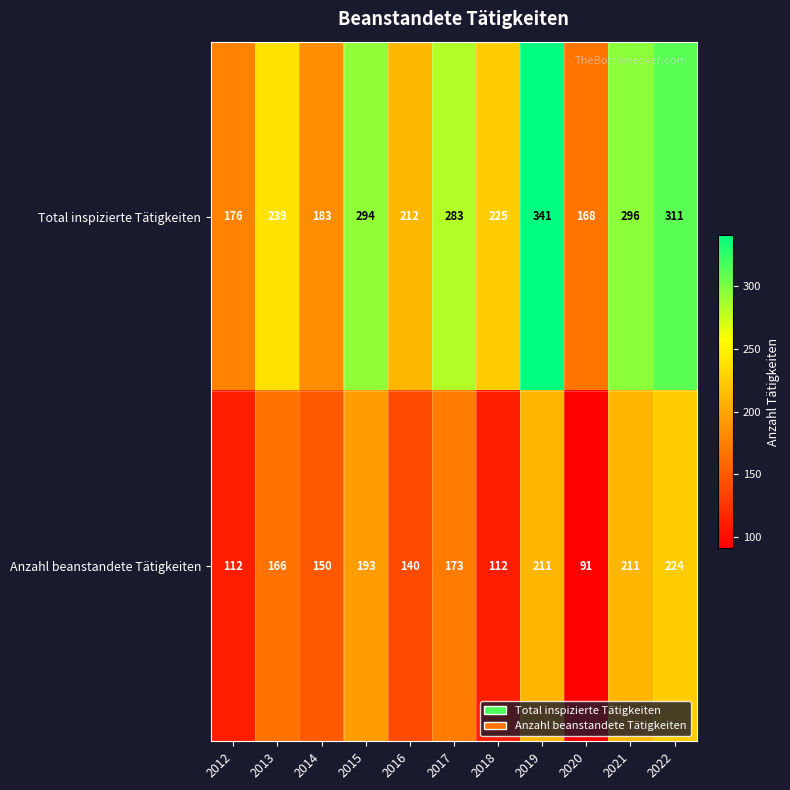

Which series has the largest total across all categories?

Total inspizierte Tätigkeiten